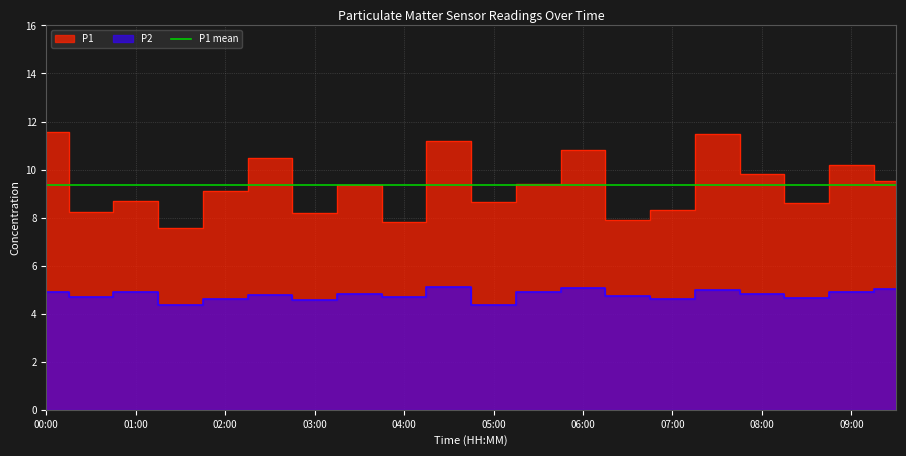

What is the label of the 5th point from the left?

02:00